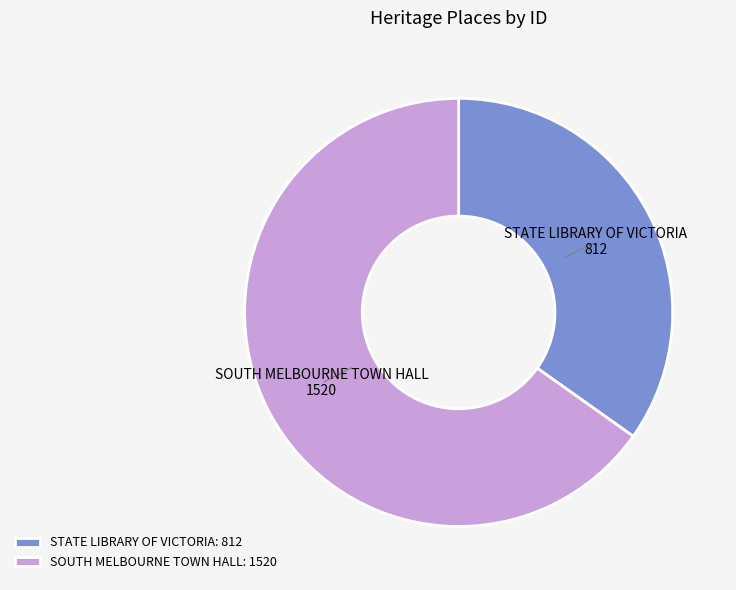

Does any single category account for the majority?

Yes